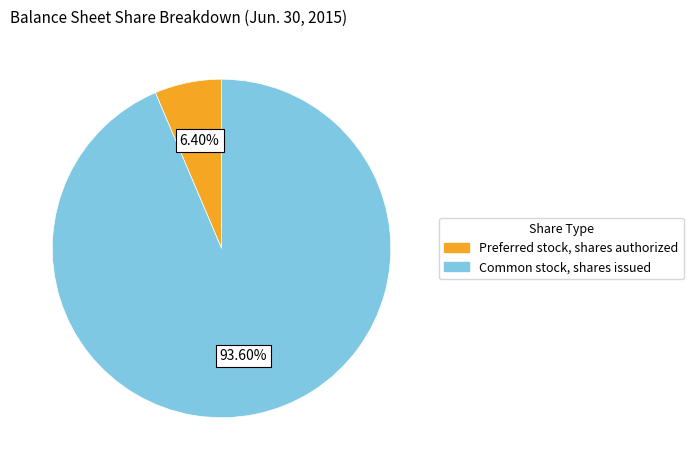

What is the smallest slice in the pie chart?

Preferred stock, shares authorized